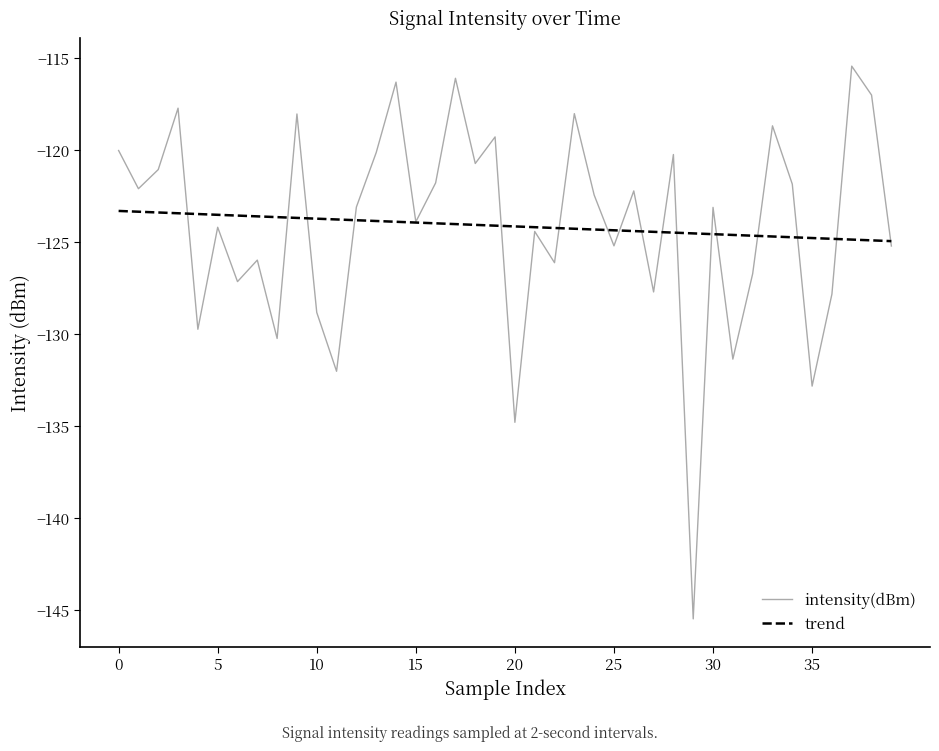

What is the minimum value for trend?

-125.0